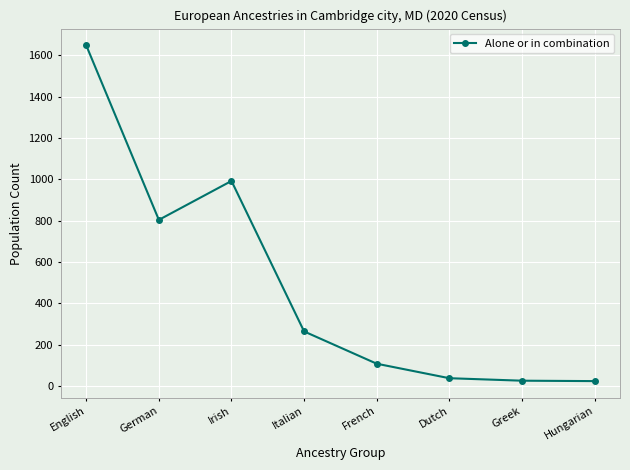

How many data points are less than 265?

4